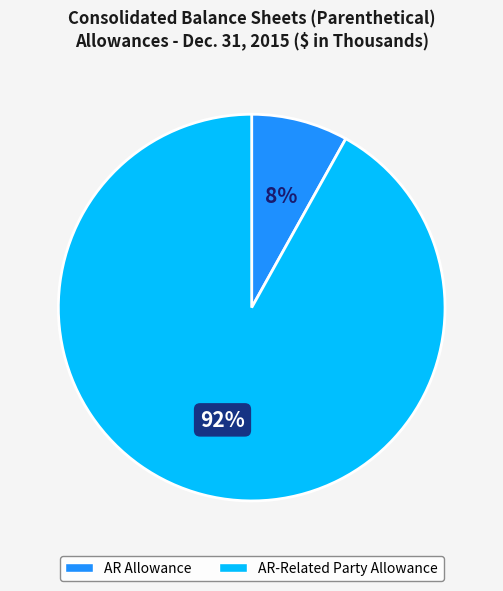

Is there a majority slice in this chart?

Yes